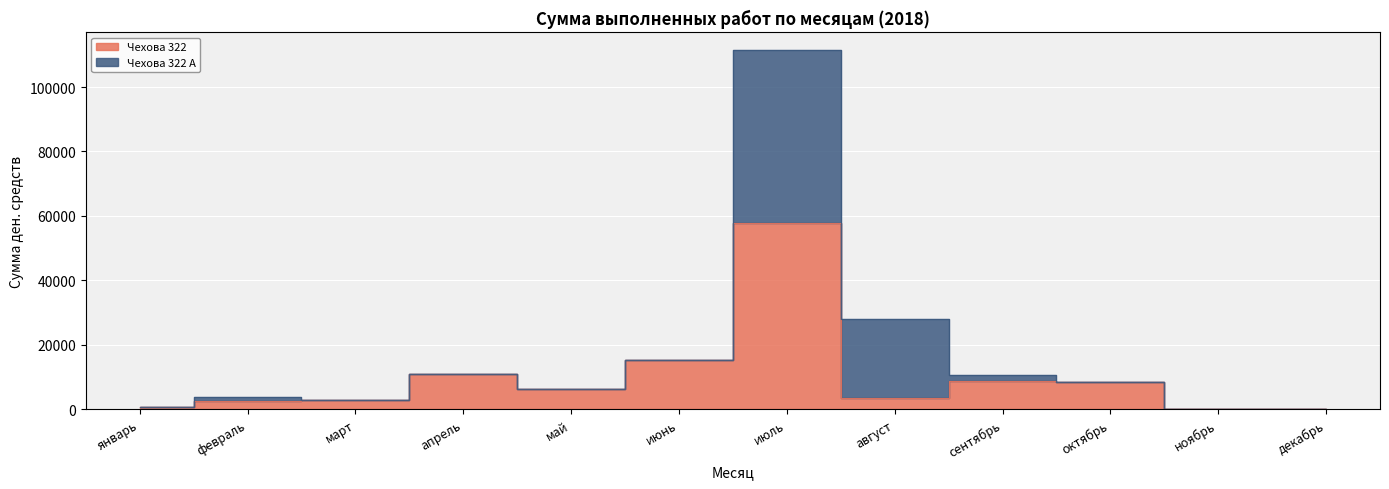

Which label corresponds to the smallest value in the chart?

ноябрь